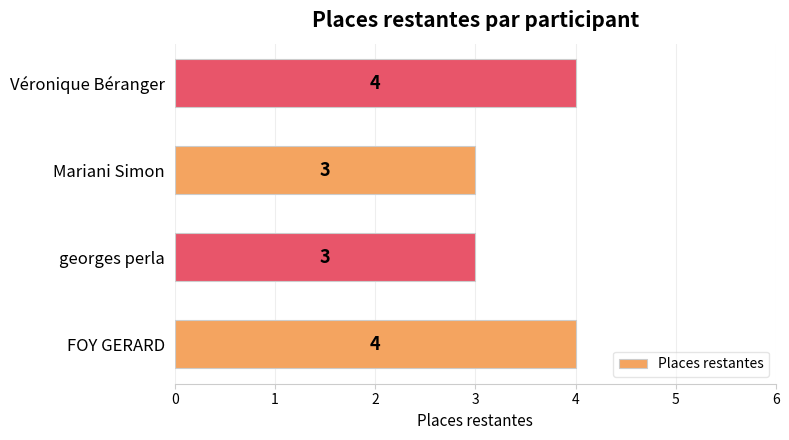

What is the difference between the second highest and minimum values?

1